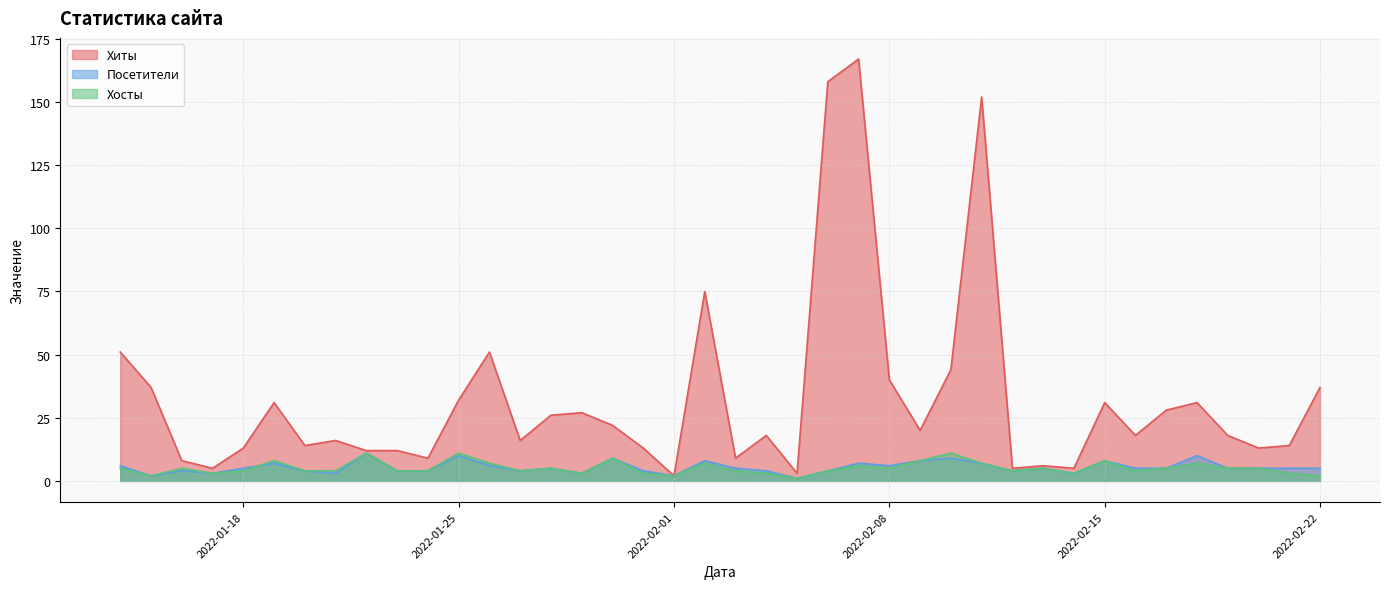

The Посетители series shows 5 at 2022-02-22. True or false?

True